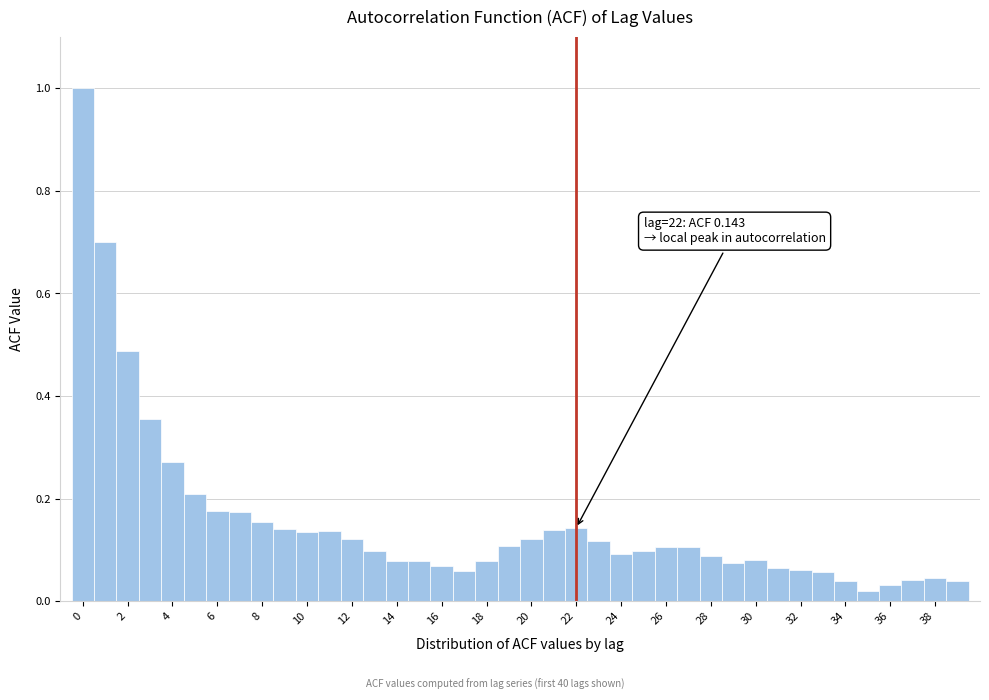

Over which range of the x-axis is the bar tallest?

-0.5 to 0.5